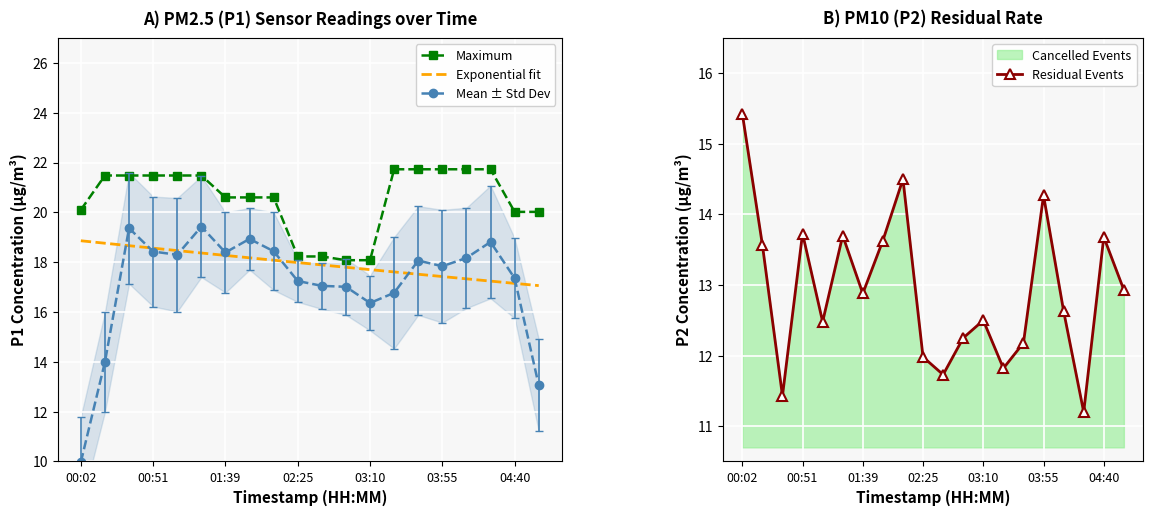

Is this an area chart (filled region under the line)?

No